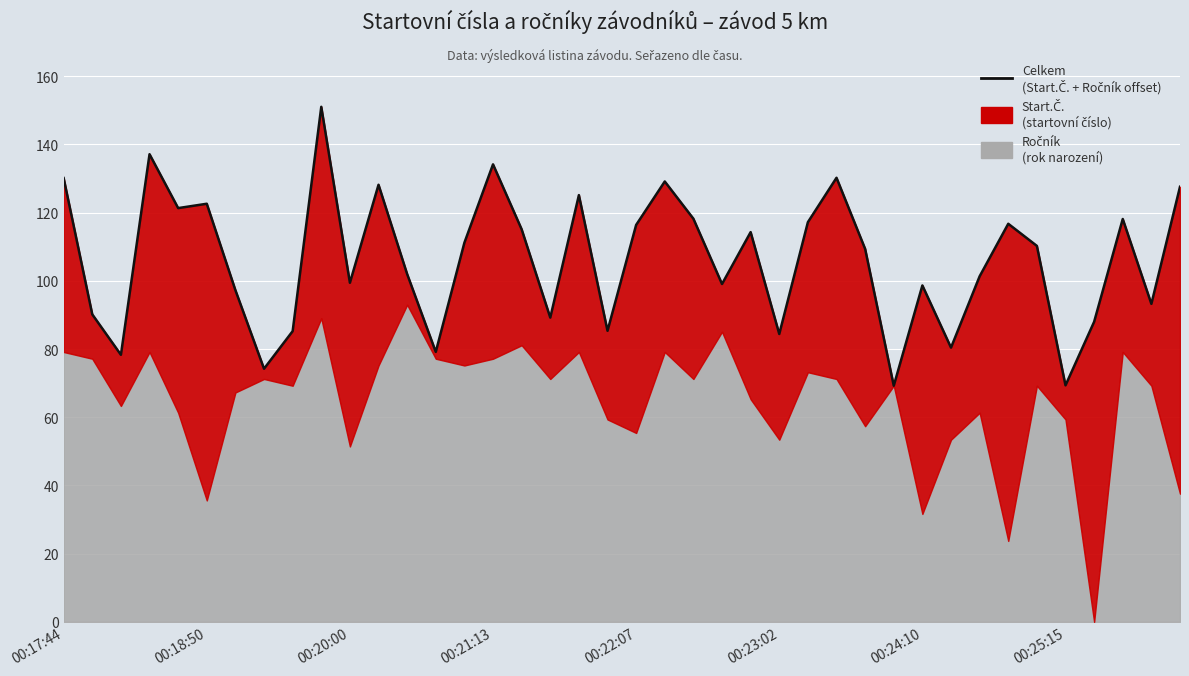

What is the ratio of the value at 16 to the value at 37?

1.0